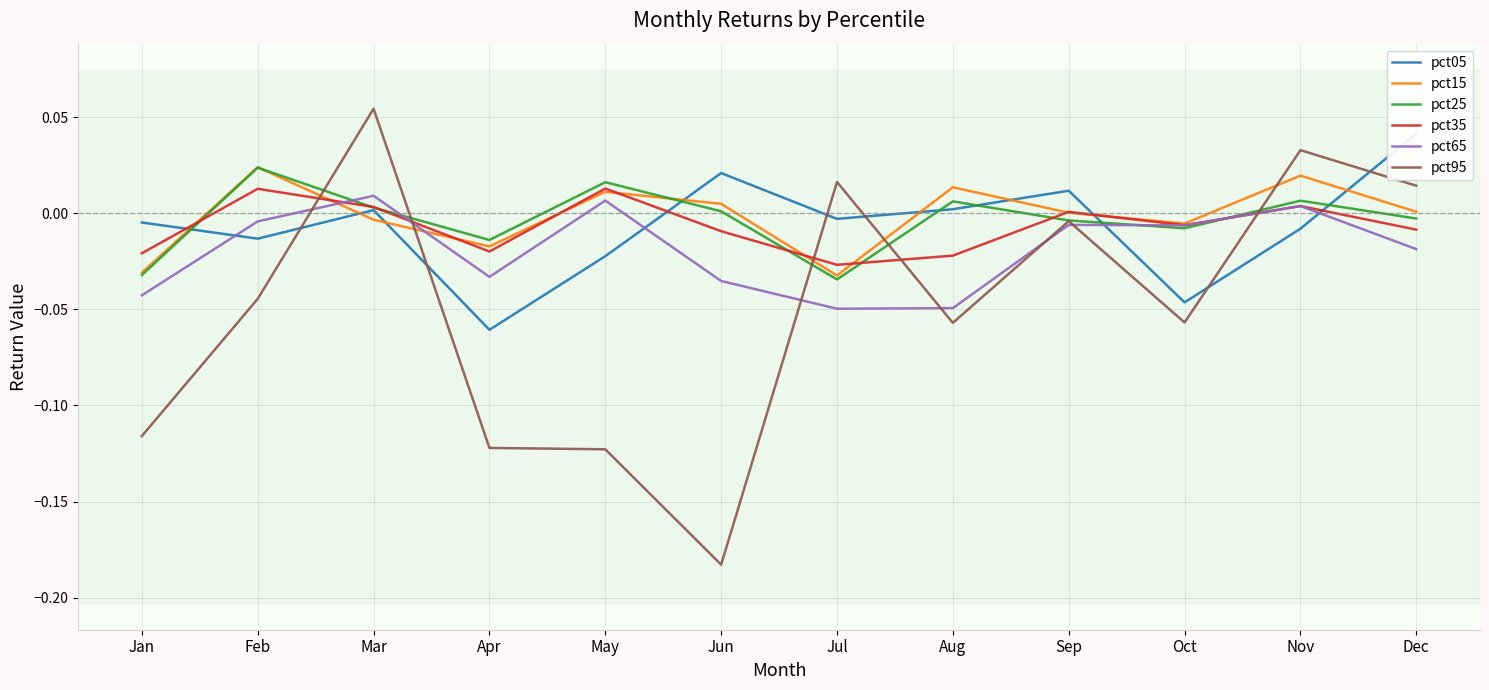

Reading left to right, what are all the values shown in this chart?

pct05: -0.0	-0.0	0.0	-0.1	-0.0	0.0	-0.0	0.0	0.0	-0.0	-0.0	0.0
pct15: -0.0	0.0	-0.0	-0.0	0.0	0.0	-0.0	0.0	0.0	-0.0	0.0	0.0
pct25: -0.0	0.0	0.0	-0.0	0.0	0.0	-0.0	0.0	-0.0	-0.0	0.0	-0.0
pct35: -0.0	0.0	0.0	-0.0	0.0	-0.0	-0.0	-0.0	0.0	-0.0	0.0	-0.0
pct65: -0.0	-0.0	0.0	-0.0	0.0	-0.0	-0.0	-0.0	-0.0	-0.0	0.0	-0.0
pct95: -0.1	-0.0	0.1	-0.1	-0.1	-0.2	0.0	-0.1	-0.0	-0.1	0.0	0.0